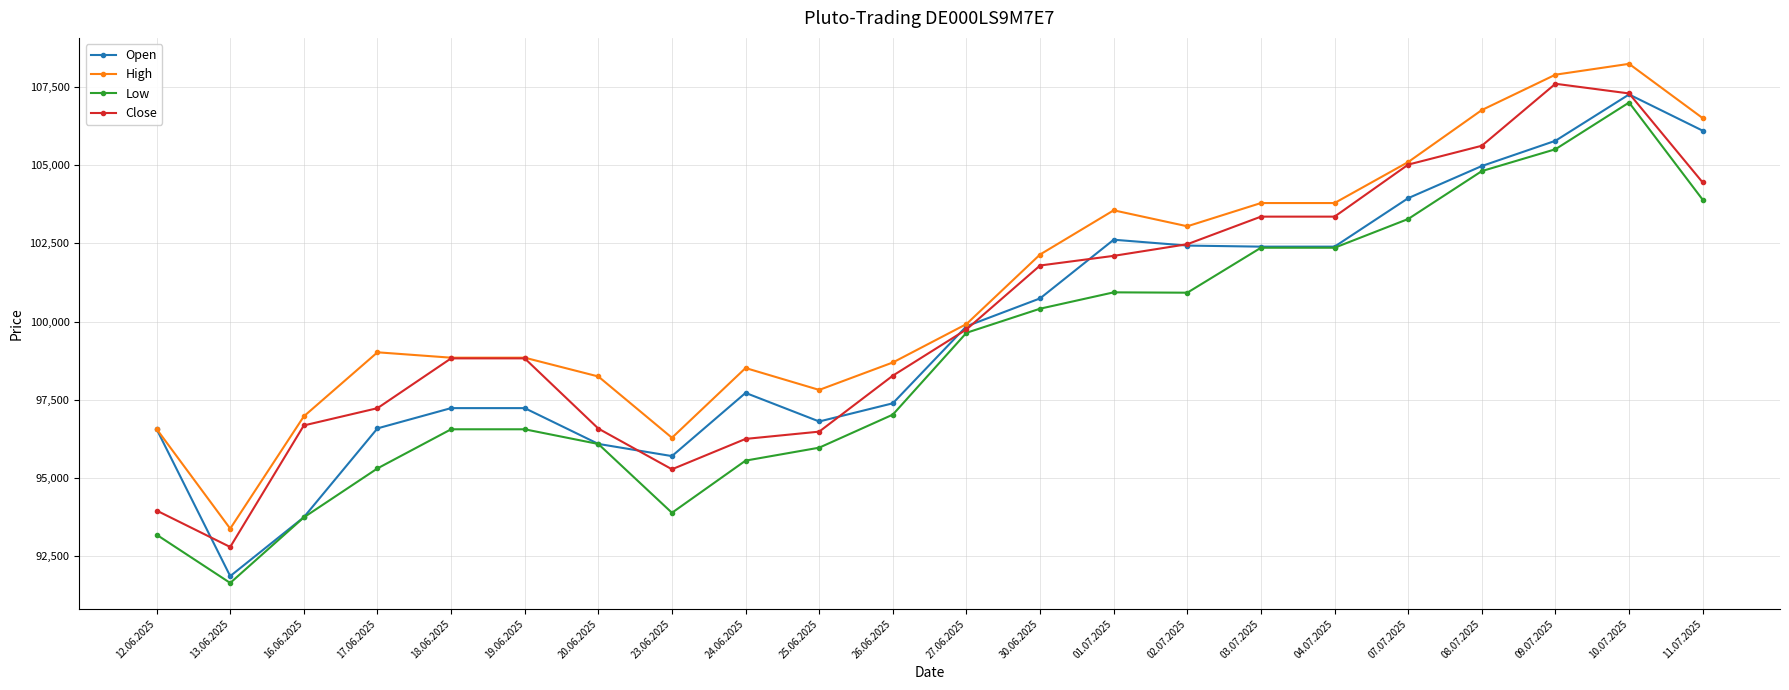

Where is High nearest to the value 100807?

27.06.2025